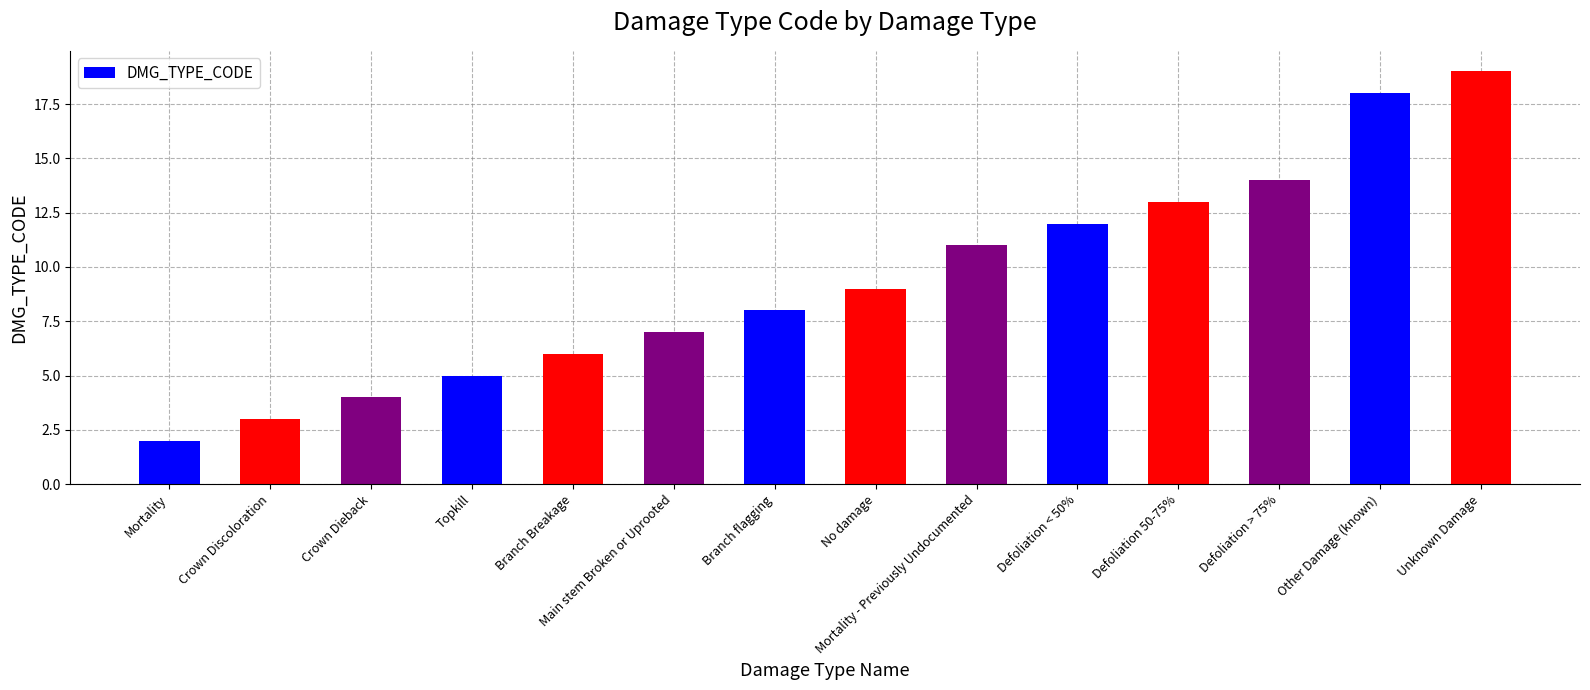

Rank the categories by value from lowest to highest.

Mortality, Crown Discoloration, Crown Dieback, Topkill, Branch Breakage, Main stem Broken or Uprooted, Branch flagging, No damage, Mortality - Previously Undocumented, Defoliation < 50%, Defoliation 50-75%, Defoliation > 75%, Other Damage (known), Unknown Damage